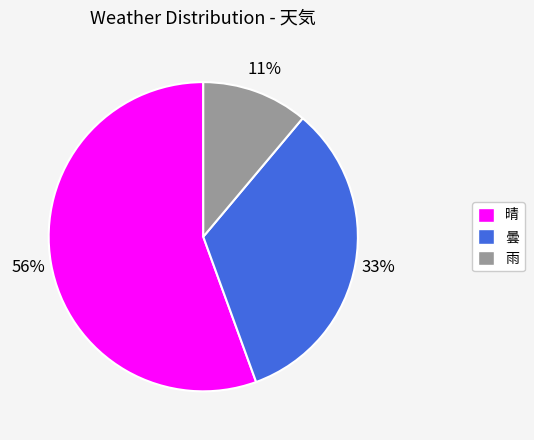

Which category has the biggest portion of the pie?

晴